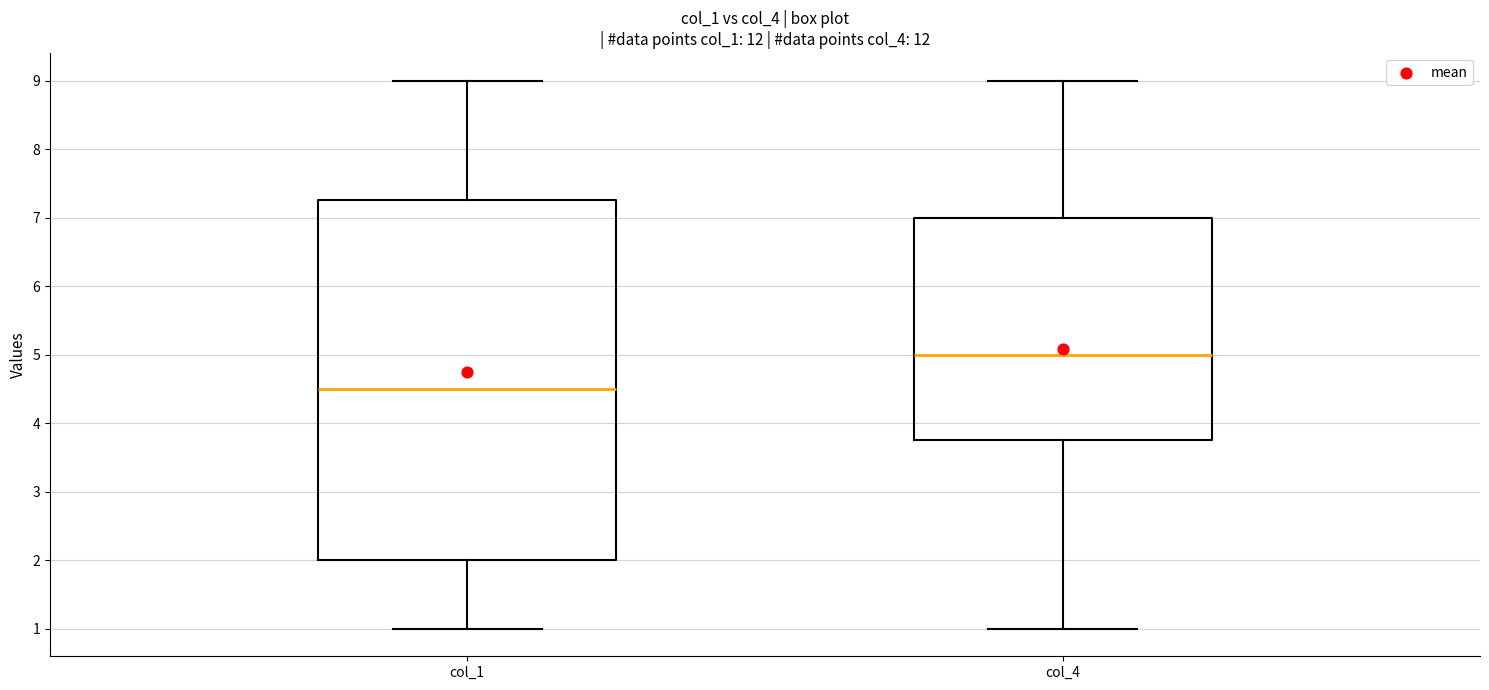

Which box has the highest median line?

col_4